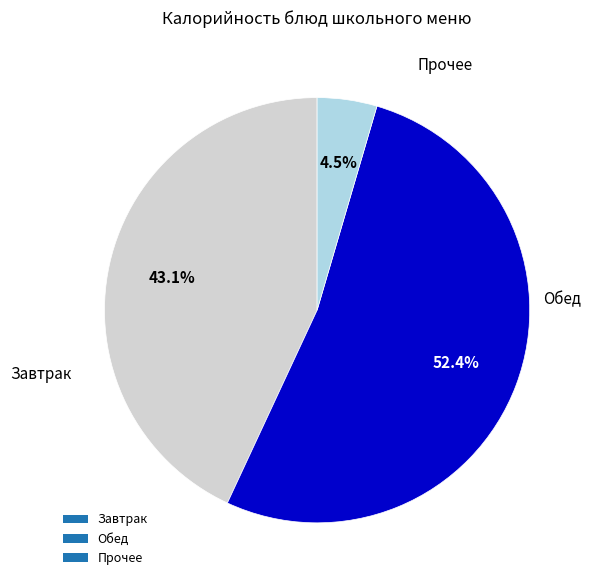

Which slice is the largest?

Обед